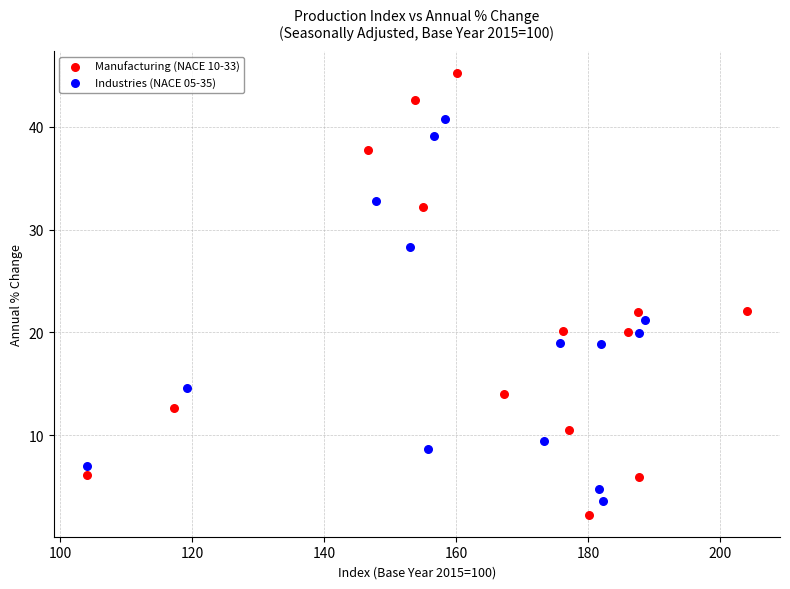

Which series has the largest Y range (max minus min)?

Manufacturing (NACE 10-33)